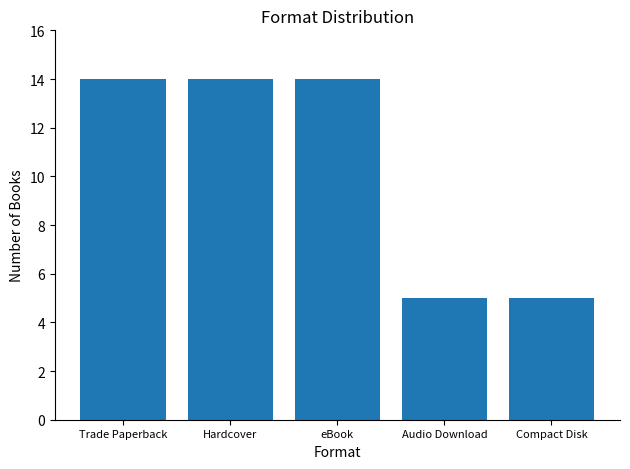

What is the sum of all values?

52